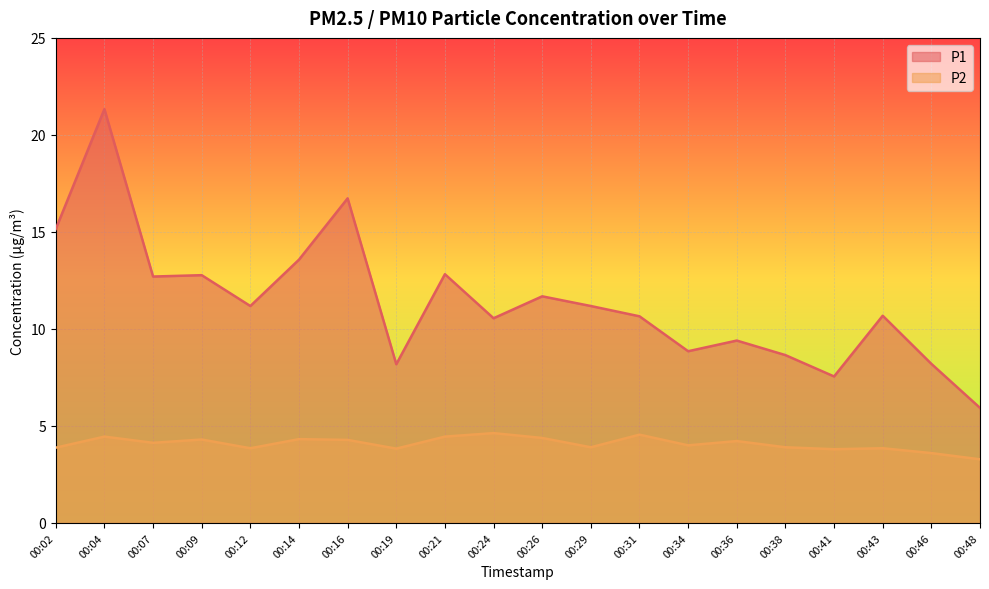

Where is P2 nearest to the value 3?

00:48